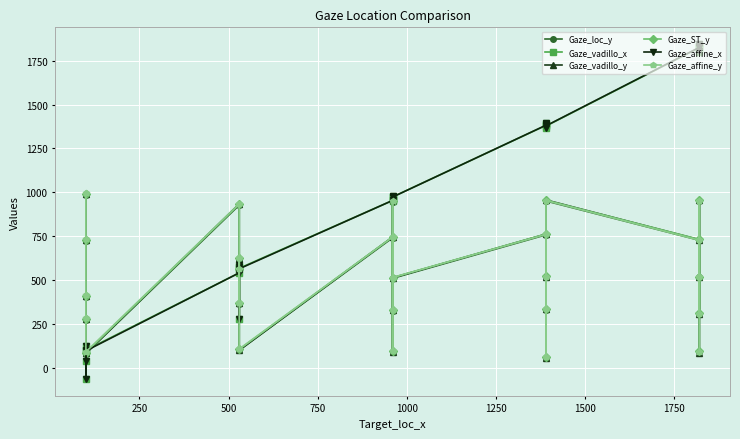

How many times do Gaze_affine_x and Gaze_loc_y cross each other?

5